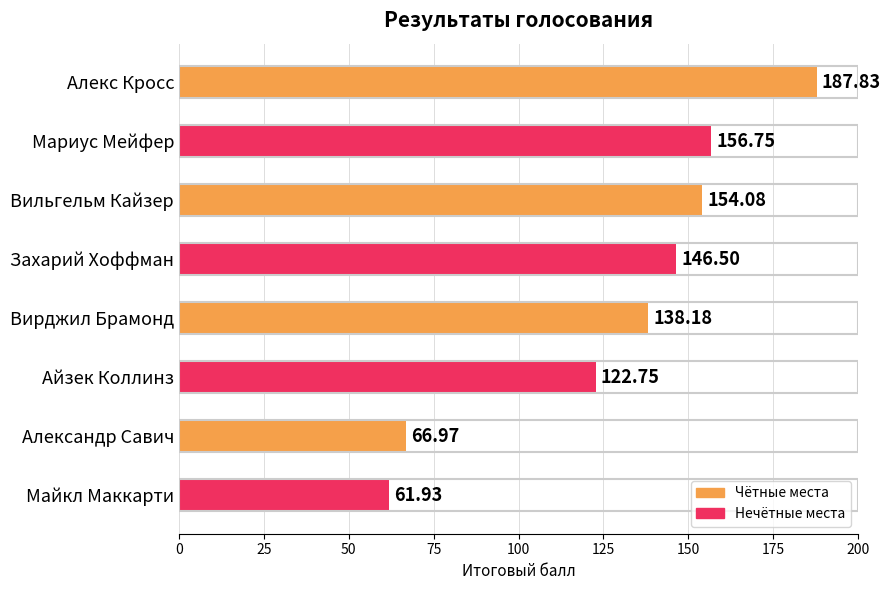

List the labels in order of value, largest first.

Алекс Кросс, Мариус Мейфер, Вильгельм Кайзер, Захарий Хоффман, Вирджил Брамонд, Айзек Коллинз, Александр Савич, Майкл Маккарти